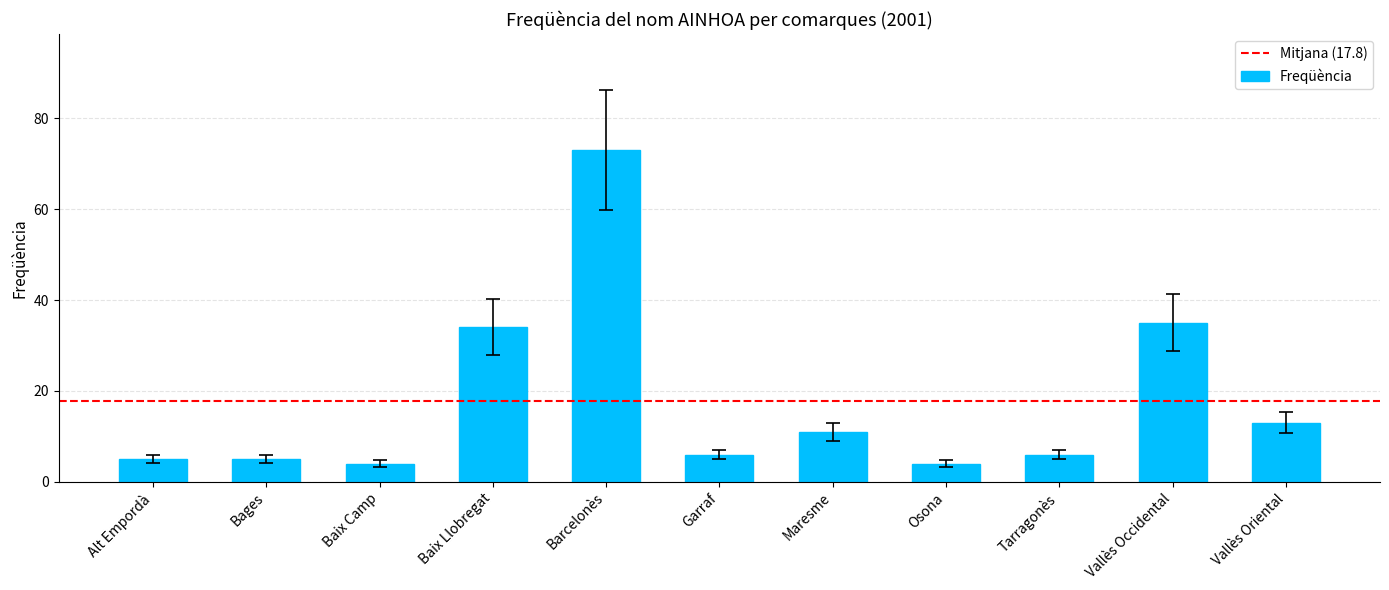

What is the difference between the maximum and second lowest values?

69